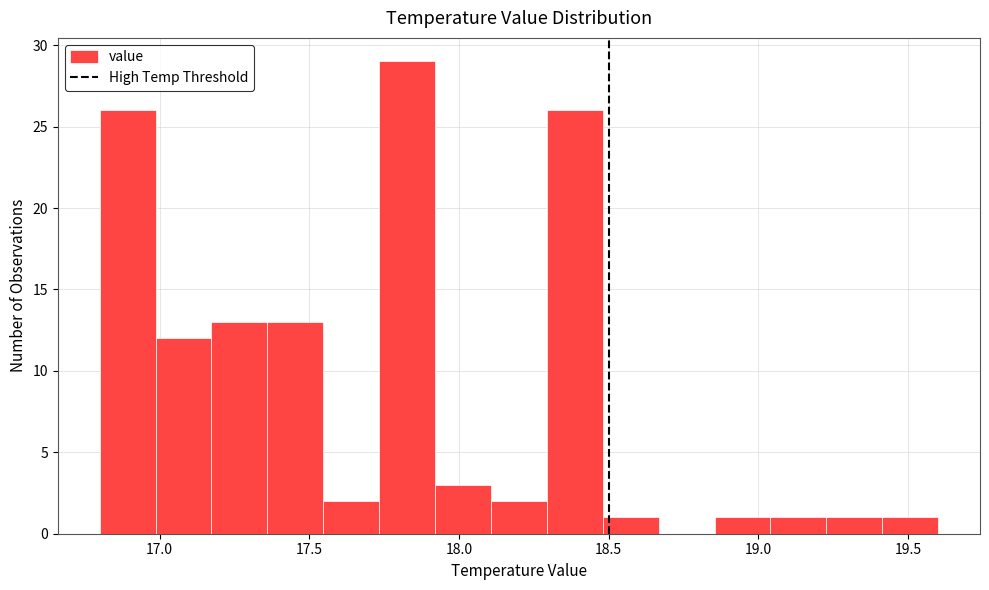

Around what value on the x-axis is the tallest bar? Give the approximate position of its centre, as read against the axis.

17.85